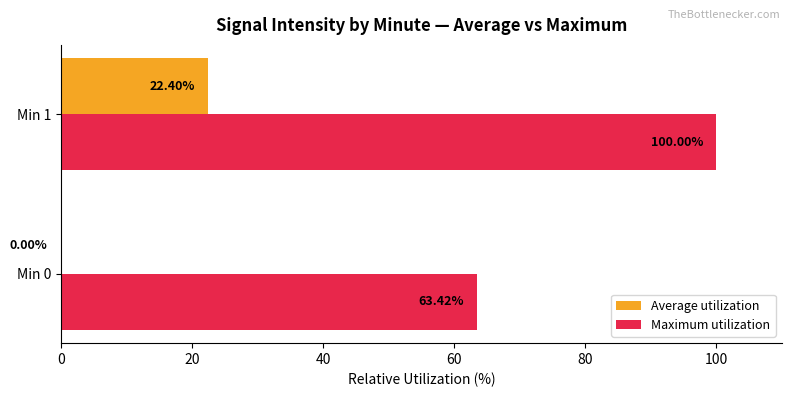

Which series changed the most between Min 0 and Min 1?

Maximum utilization